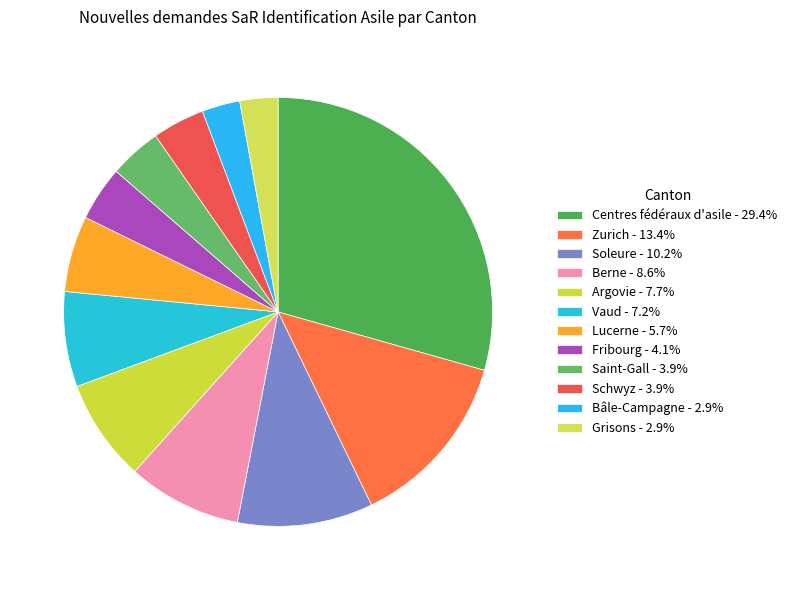

What percentage is the Grisons slice, to the nearest percent?

3%